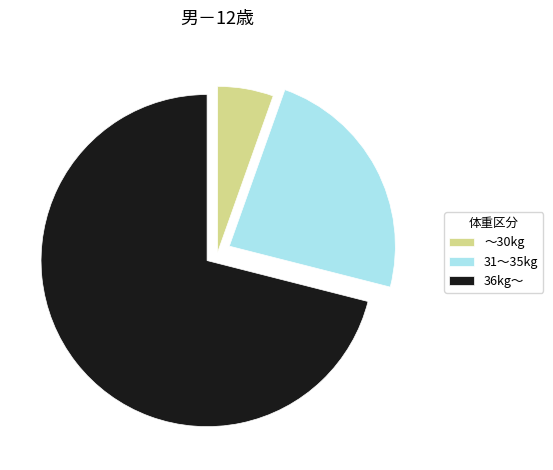

Does ～30kg represent more than half of the total?

No